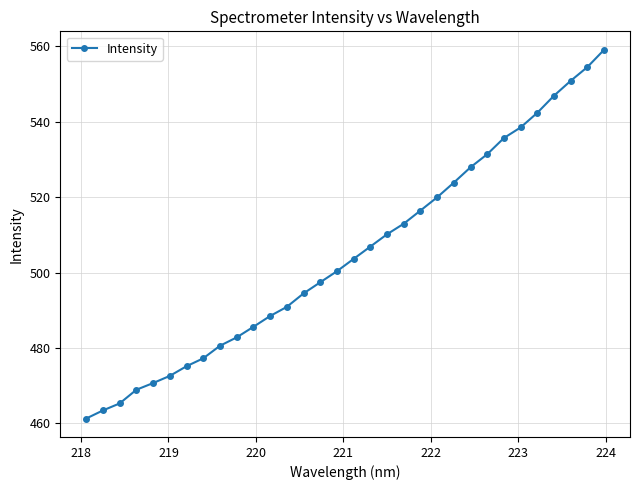

Reading left to right, transcribe all the data shown in this chart.

461.3	463.4	465.3	468.9	470.7	472.6	475.2	477.3	480.6	482.8	485.6	488.5	490.9	494.5	497.4	500.4	503.6	506.9	510.2	513.0	516.4	520.0	523.9	527.9	531.4	535.7	538.5	542.4	546.9	550.8	554.5	559.1